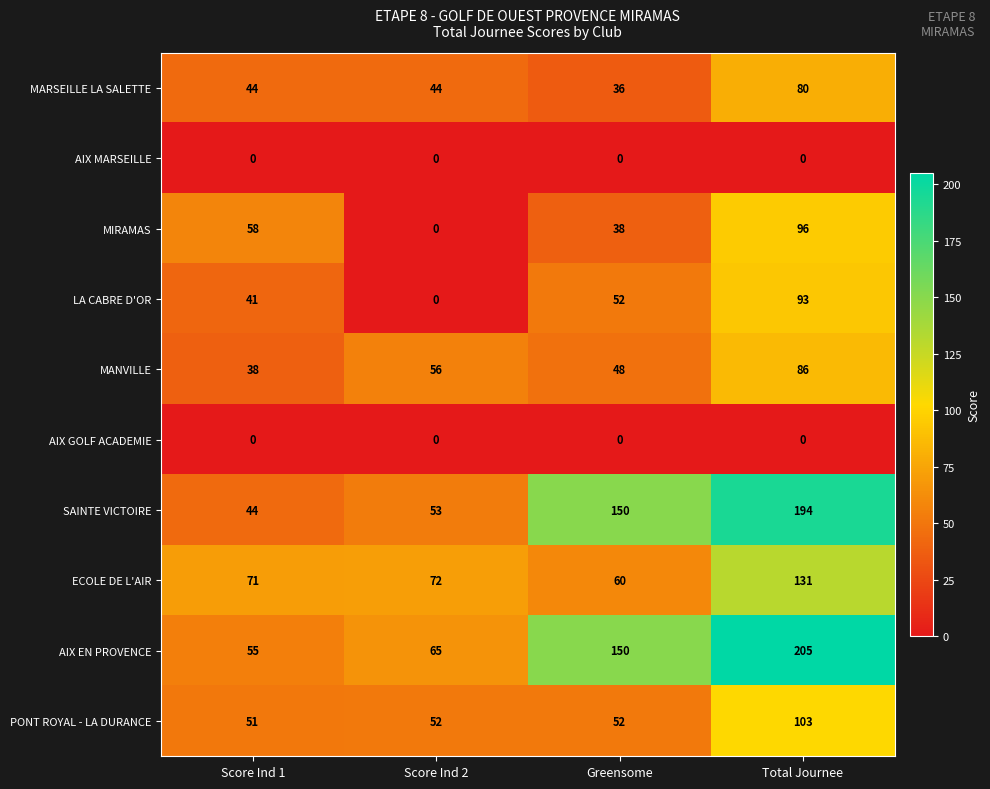

Read the MARSEILLE LA SALETTE value at Score Ind 2, to the nearest 10.

40